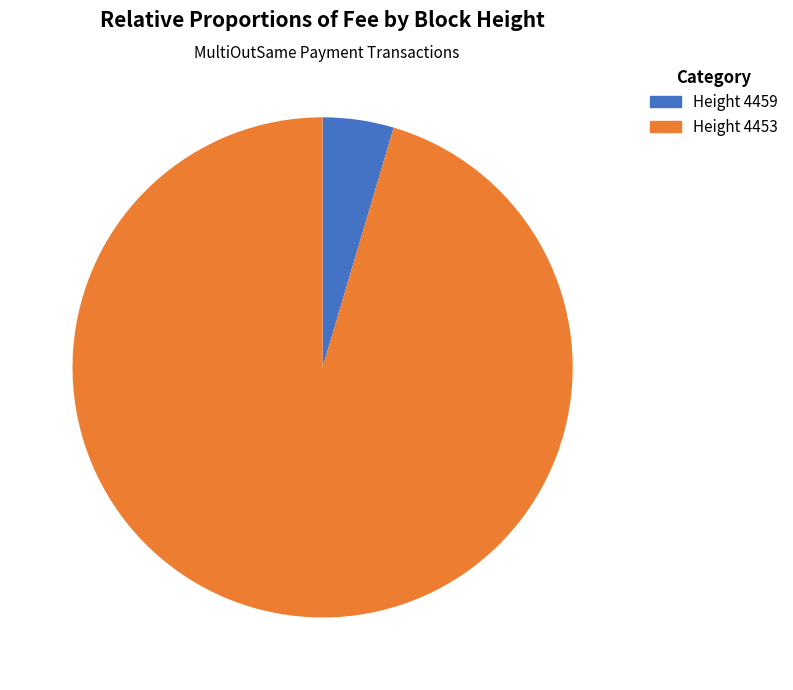

Rank the categories by value from highest to lowest.

Height 4453, Height 4459